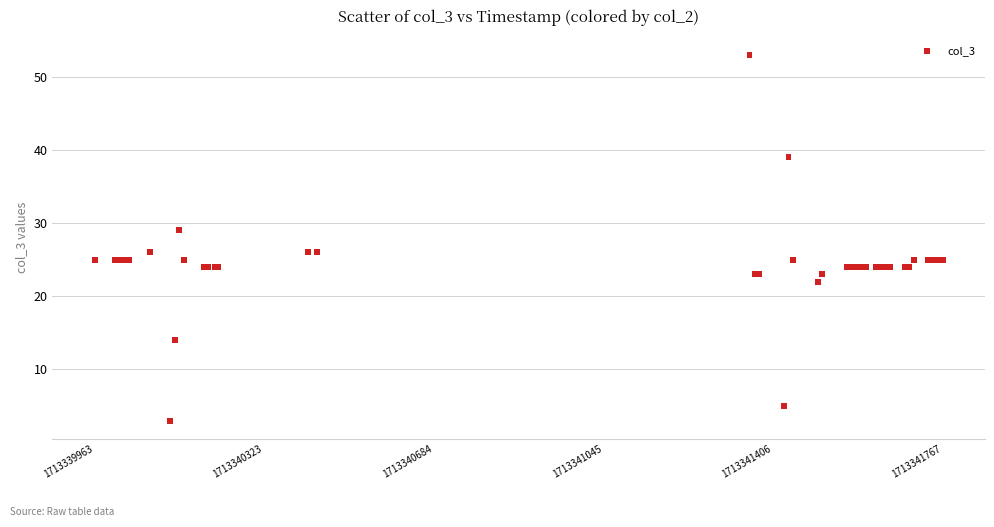

What Y value in the scatter plot is closest to 28?

29